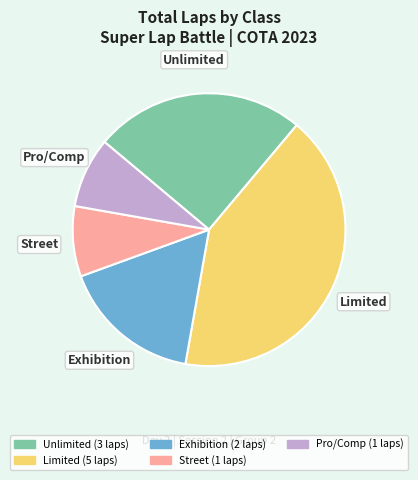

Combined, do Unlimited and Exhibition account for over 50%?

No